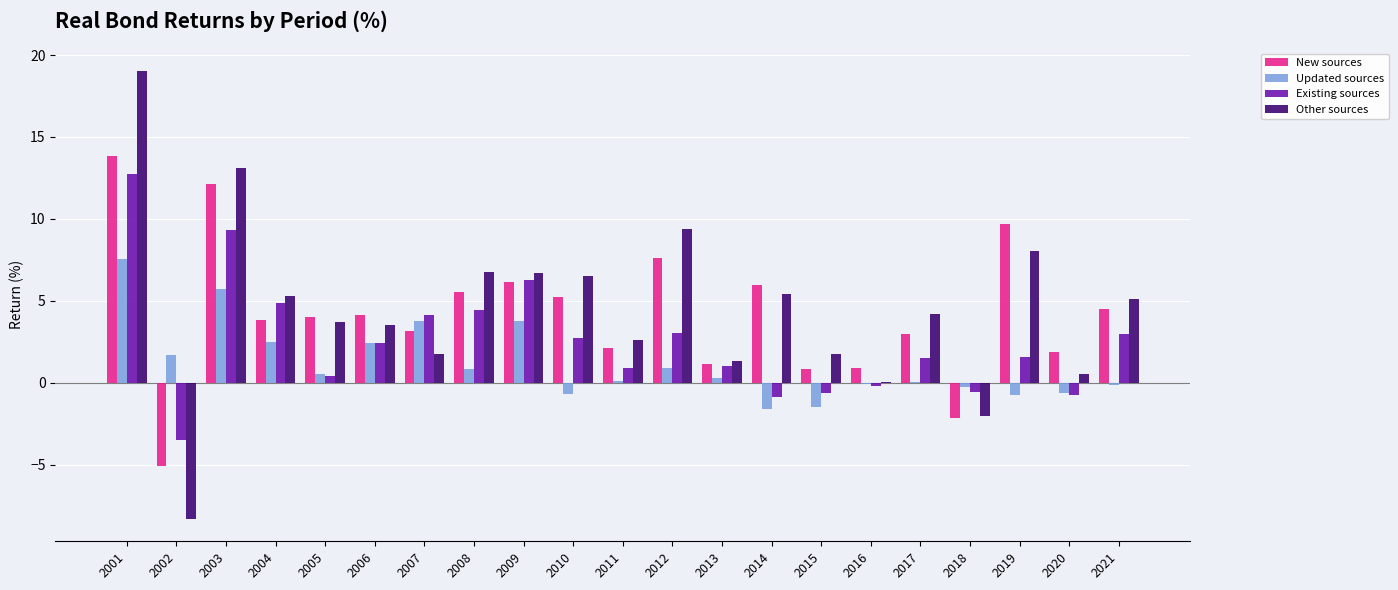

What is the greatest value displayed?

19.0